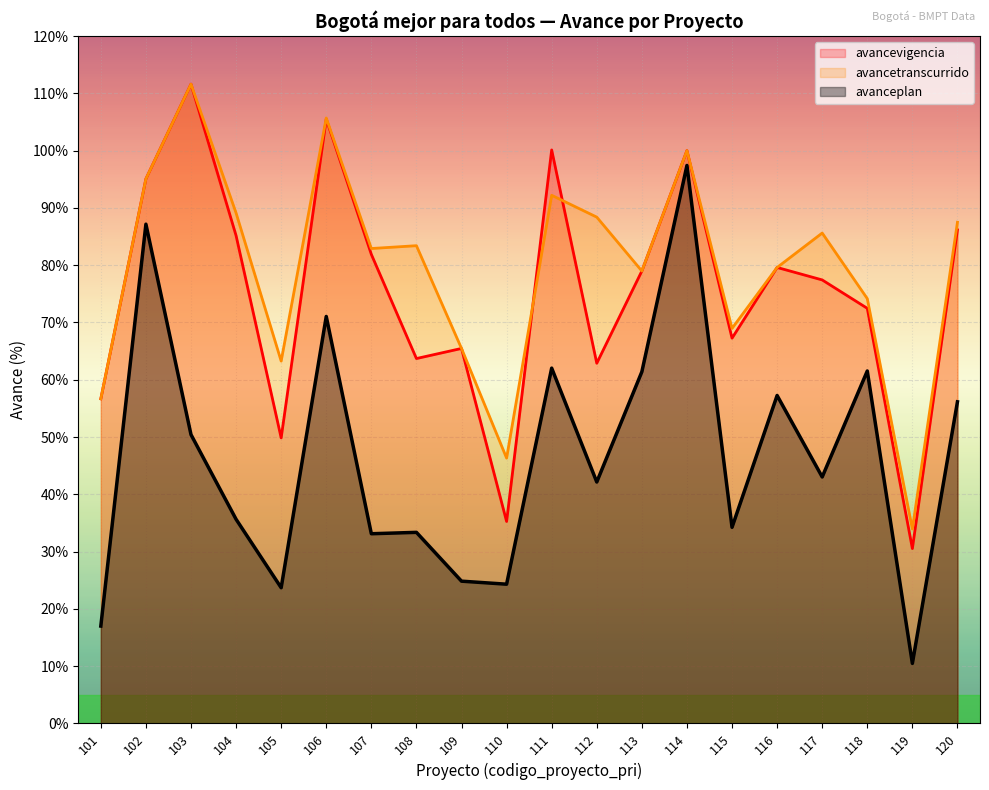

Reading left to right, what are all the values shown in this chart?

avancevigencia: 56.7	95.1	111.6	85.2	49.8	105.5	81.9	63.7	65.5	35.3	100.1	62.9	79.0	100.0	67.3	79.6	77.4	72.5	30.5	86.2
avancetranscurrido: 56.7	95.1	111.6	89.1	63.3	105.7	82.9	83.4	65.5	46.3	92.2	88.4	79.0	100.0	69.0	79.6	85.6	74.2	33.9	87.5
avanceplan: 17.0	87.2	50.4	35.6	23.7	71.0	33.1	33.4	24.8	24.3	62.0	42.1	61.4	97.4	34.2	57.3	43.0	61.5	10.5	56.1